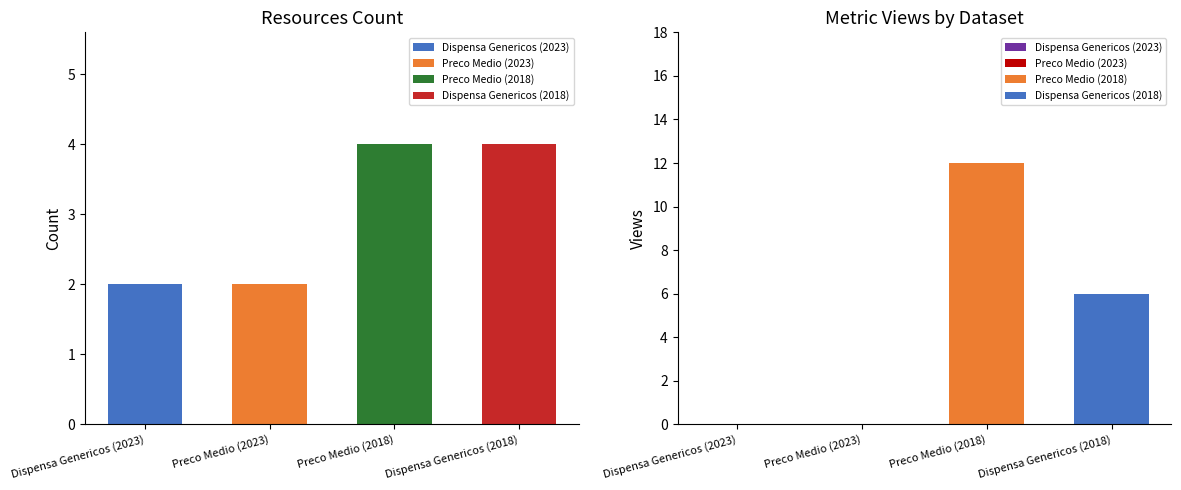

How many values in the metric.views series exceed 6?

1